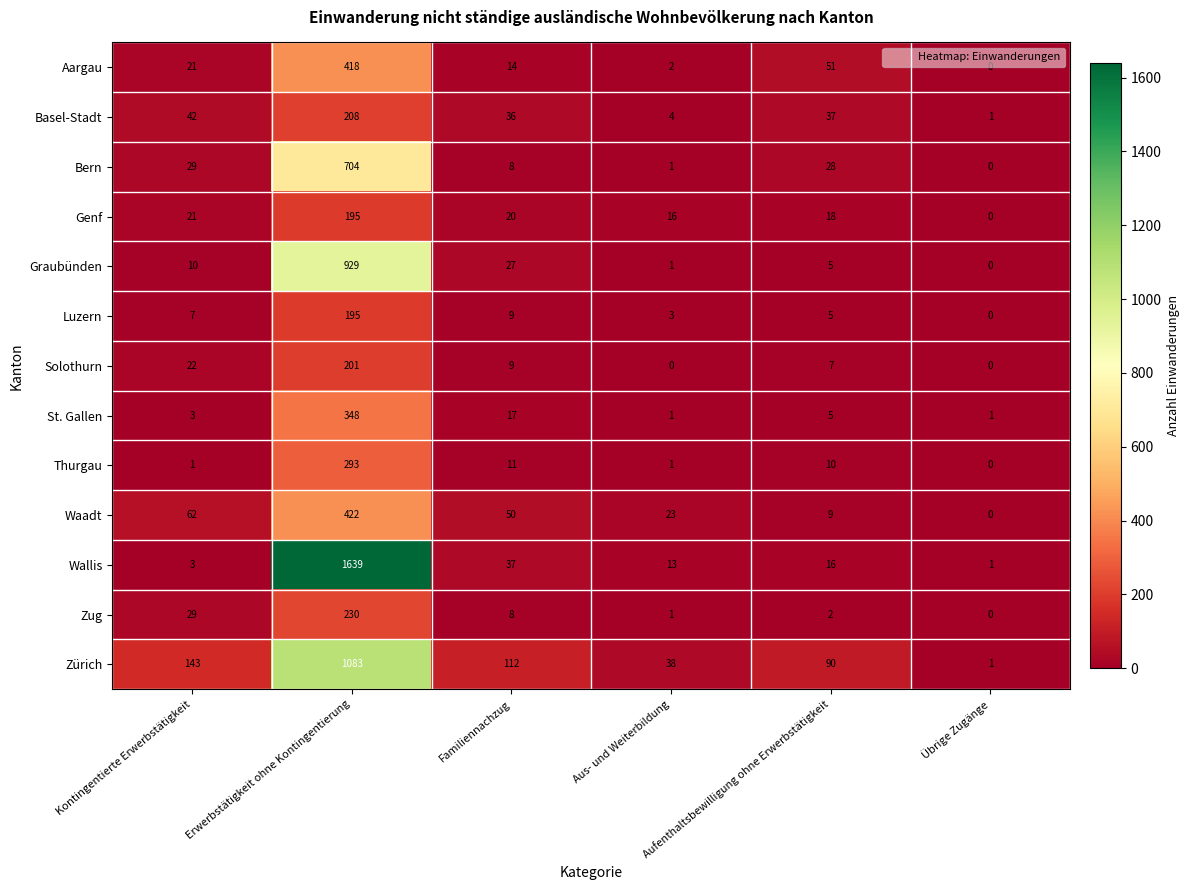

What is the difference between the maximum and second lowest values in the Zug series?

229